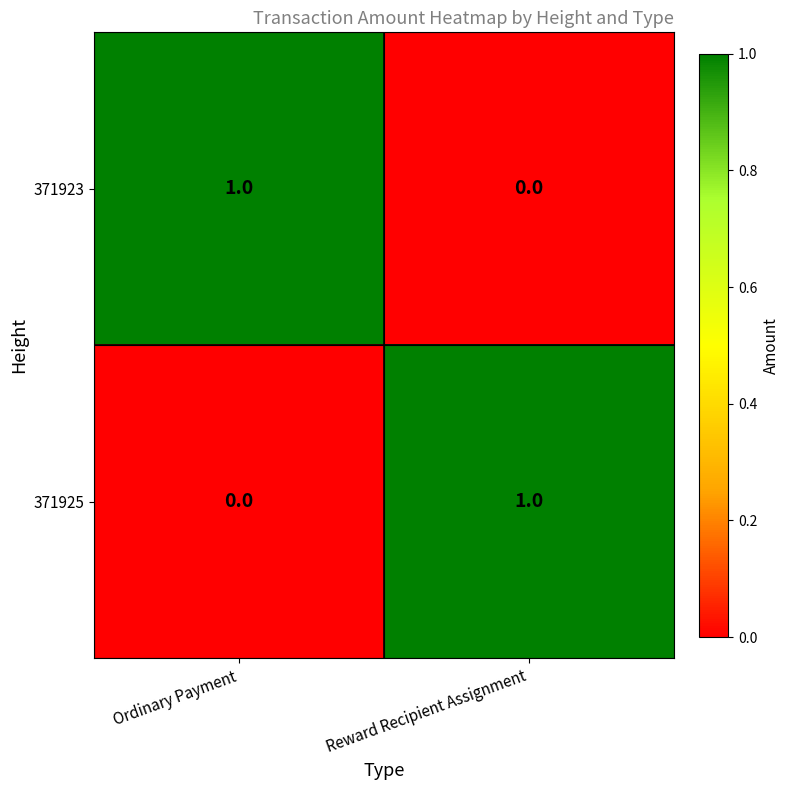

Where is 371923 nearest to the value 0?

Reward Recipient Assignment